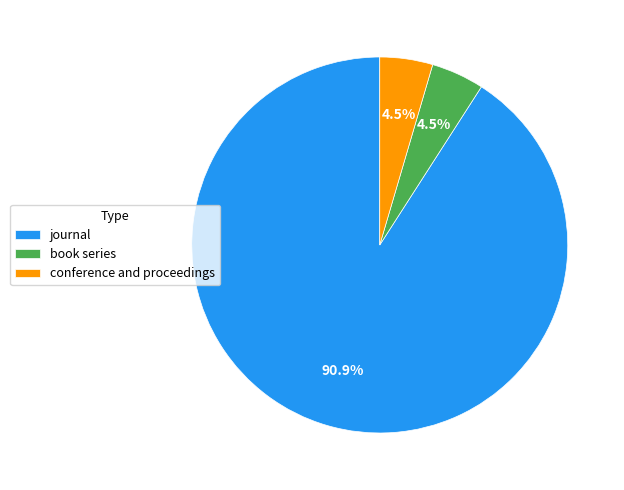

Between journal and book series, which is larger?

journal